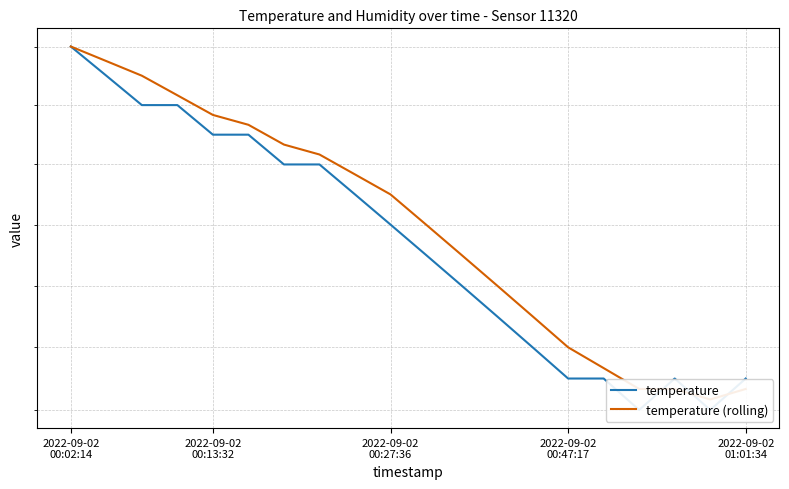

The temperature (rolling) series shows 23.5 at 2022-09-02 01:01:34. True or false?

False